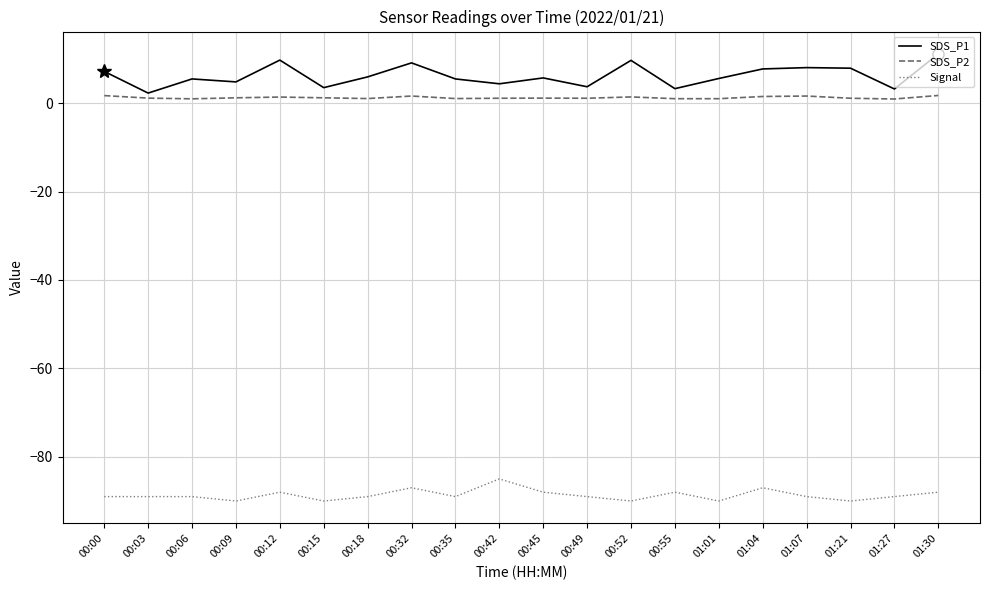

Is the value of SDS_P2 at 00:03 greater than the value of SDS_P1 at 01:04?

No